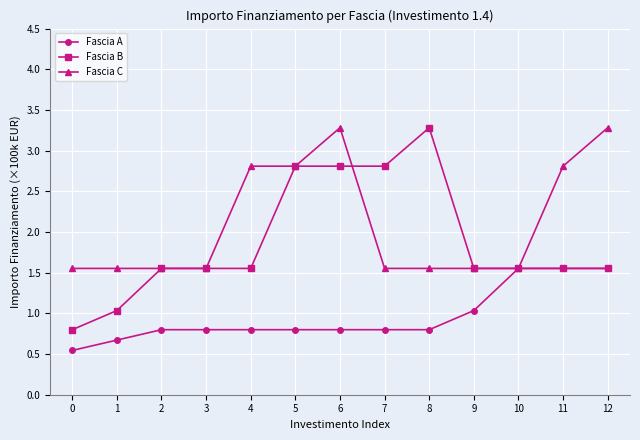

What is the maximum value shown in the chart?

3.3